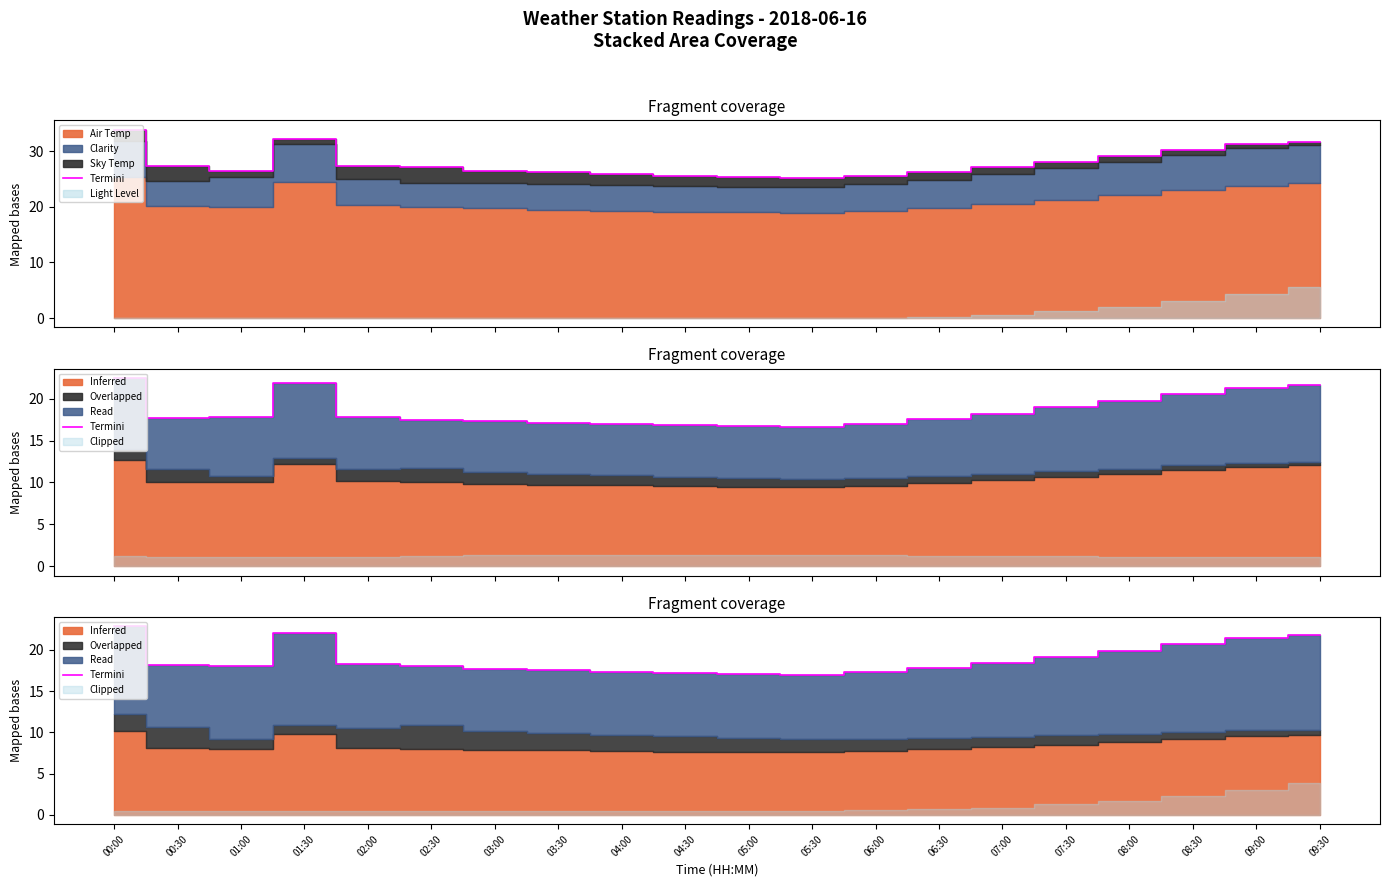

Reading left to right, transcribe all the data shown in this chart.

22.9	18.2	18.0	22.1	18.3	18.0	17.7	17.6	17.4	17.2	17.1	17.0	17.3	17.8	18.5	19.2	19.9	20.7	21.4	21.8